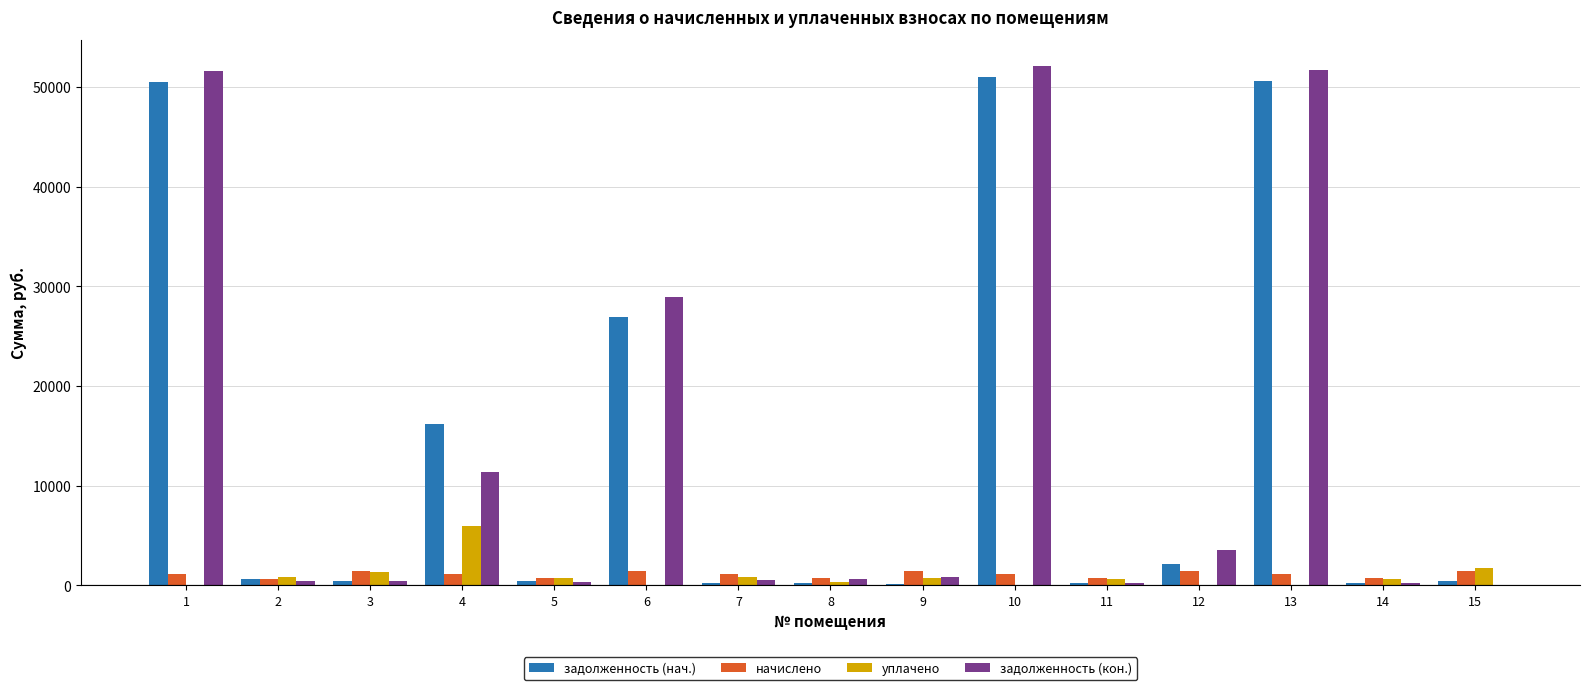

The начислено series shows 1156.0 at 13. True or false?

True